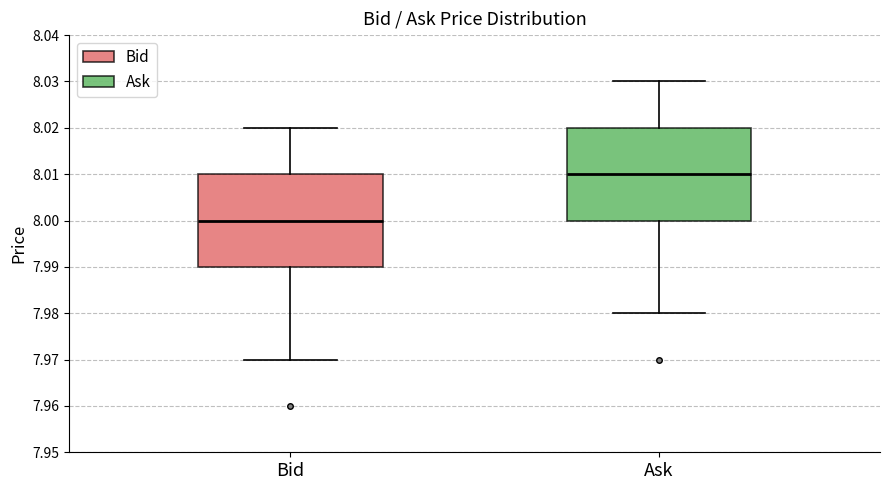

Where does the upper whisker of the box for Bid end on the y-axis? The values are not printed on the chart, so give them approximately, as read against the axis.

8.02